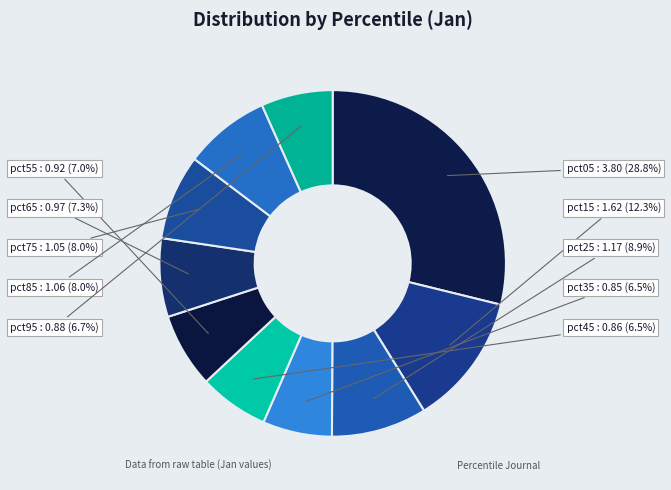

Count the number of slices in the pie.

10